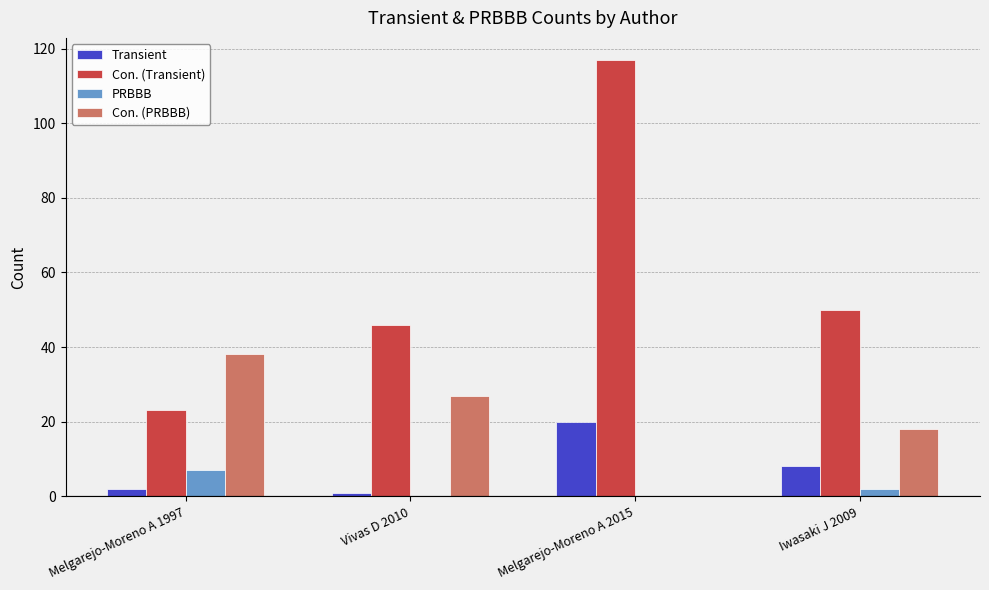

Which category has the highest value across all series?

Melgarejo-Moreno A 2015